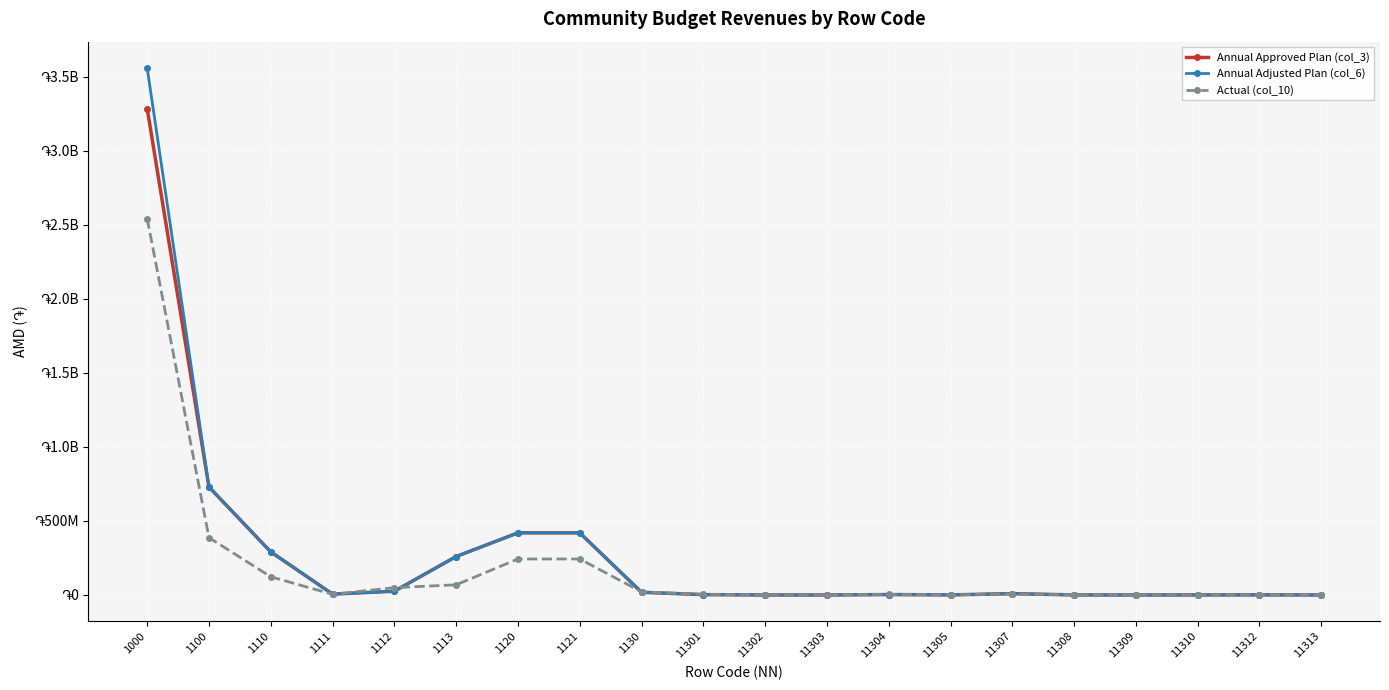

Which series changed the most between 1110 and 1113?

Actual (col_10)